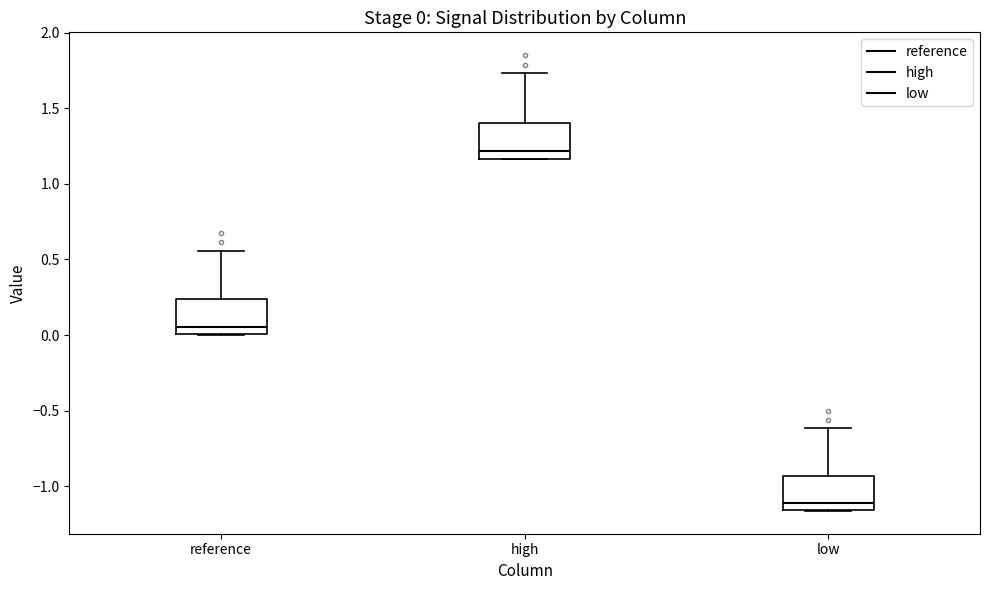

Which box's median line is the highest?

high